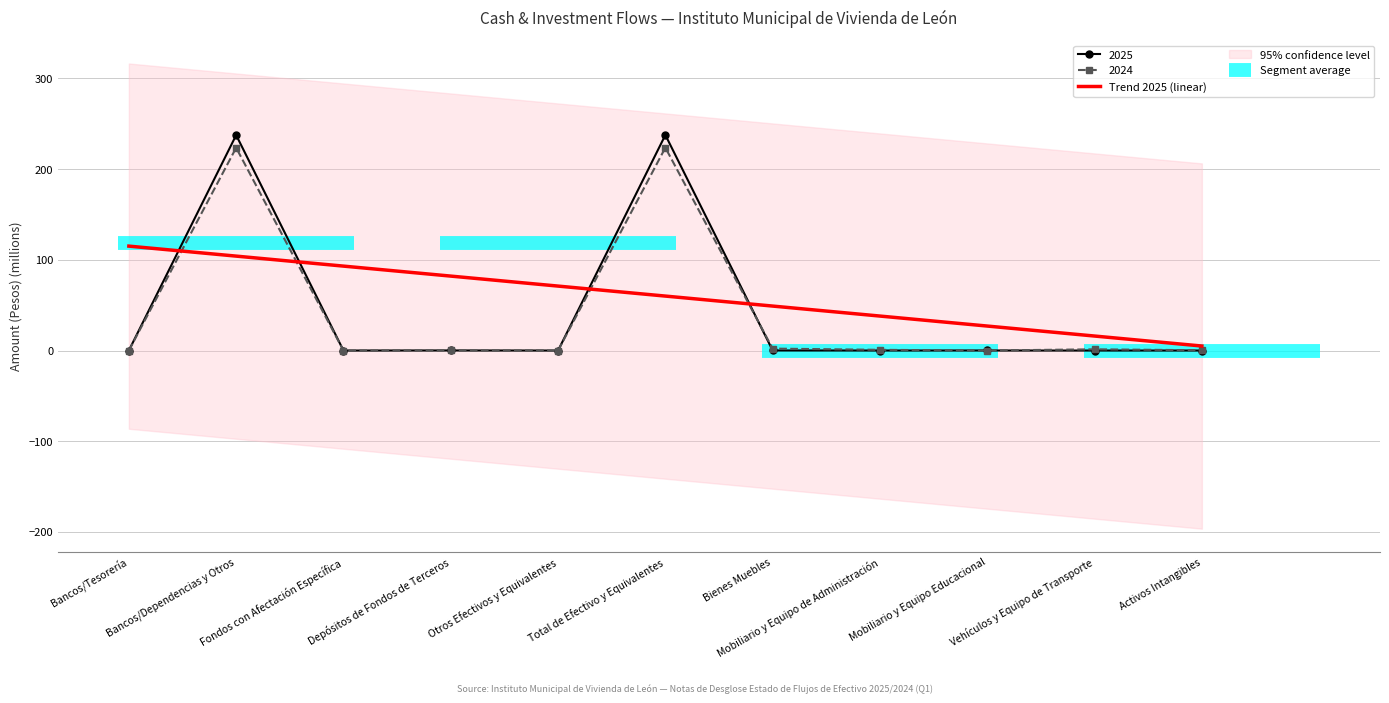

Reading left to right, transcribe all the data shown in this chart.

115.1	104.1	93.1	82.1	71.1	60.1	49.0	38.0	27.0	16.0	5.0